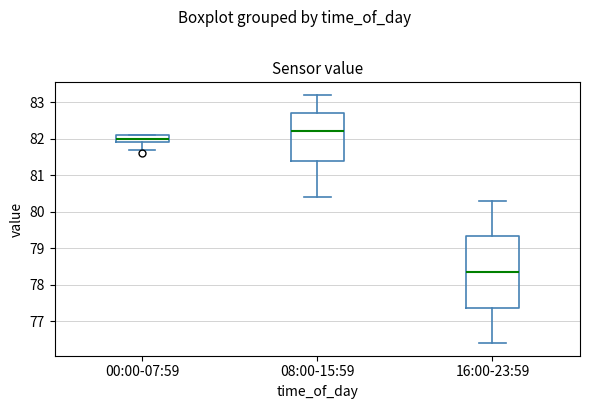

Reading left to right, read every box against the y-axis: the position of its median line, the range the box covers, and the ends of its whiskers. The values are not printed on the chart, so give them approximately, as read against the axis.

00:00-07:59: median 82.0, box 81.9 to 82.1, whiskers 81.7 to 82.1
08:00-15:59: median 82.2, box 81.4 to 82.7, whiskers 80.4 to 83.2
16:00-23:59: median 78.4, box 77.4 to 79.3, whiskers 76.4 to 80.3